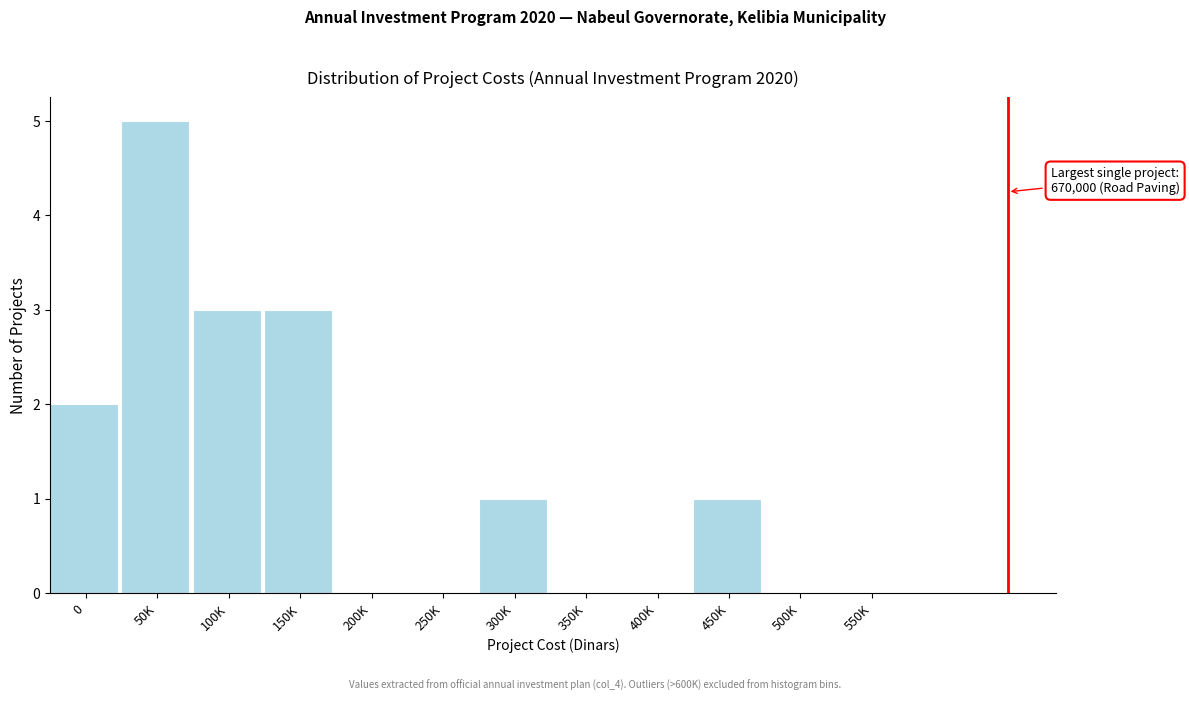

Reading left to right, extract all data points from this chart.

0=2	50K=5	100K=3	150K=3	200K=0	250K=0	300K=1	350K=0	400K=0	450K=1	500K=0	550K=0